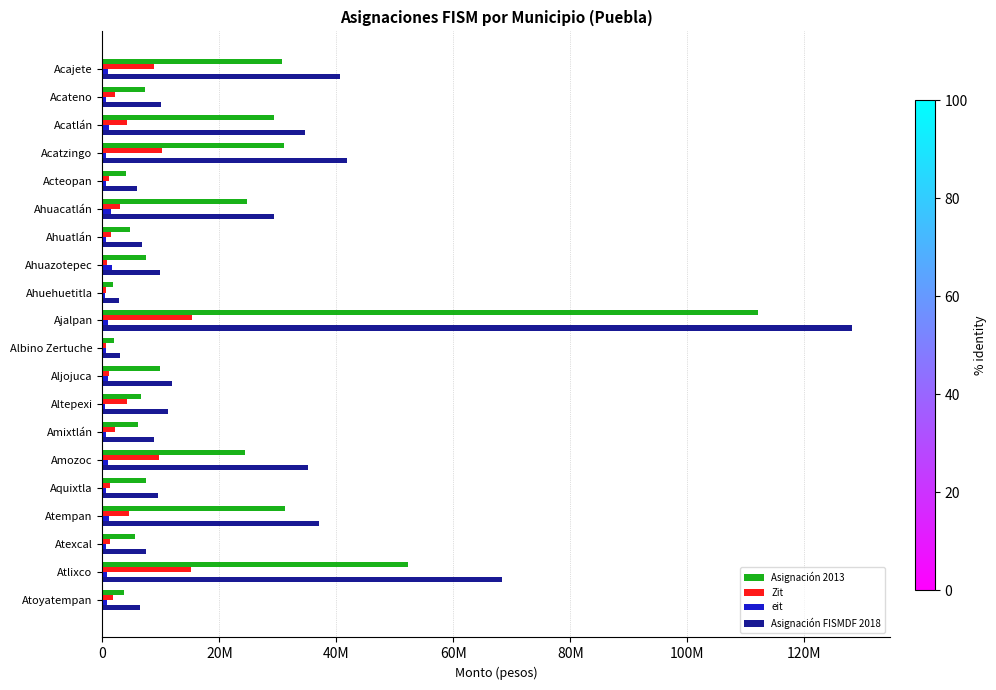

Which label corresponds to the largest value in the chart?

Ajalpan